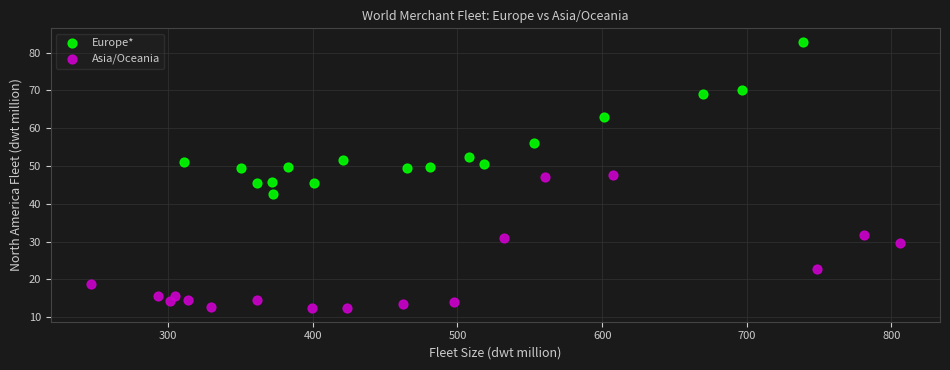

What are all the series names shown in the legend?

Europe*, Asia/Oceania